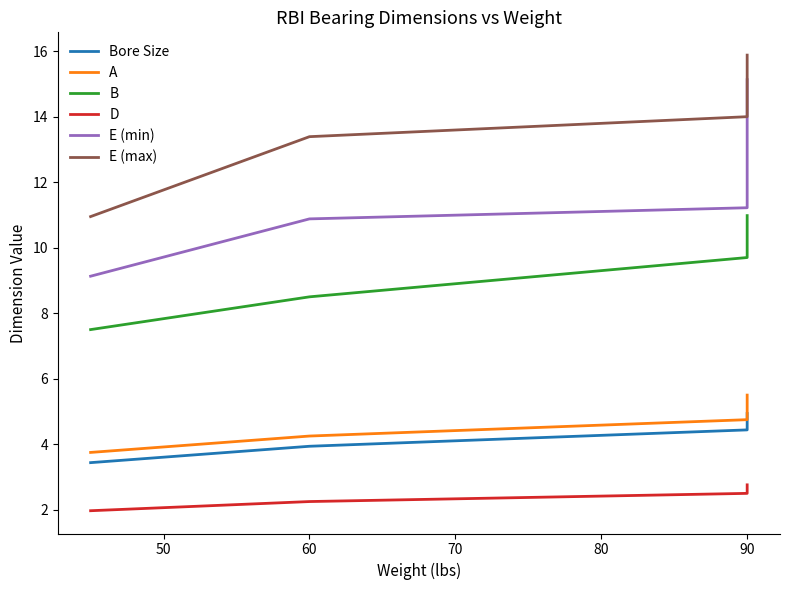

The value of D at 60 is 2.2. True or false?

True